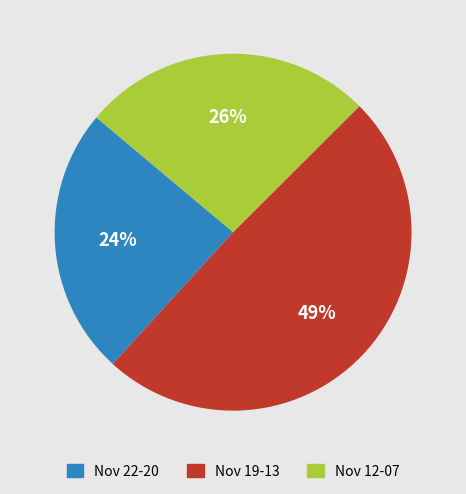

To the nearest percent, what percentage of the pie is Nov 19-13?

49%